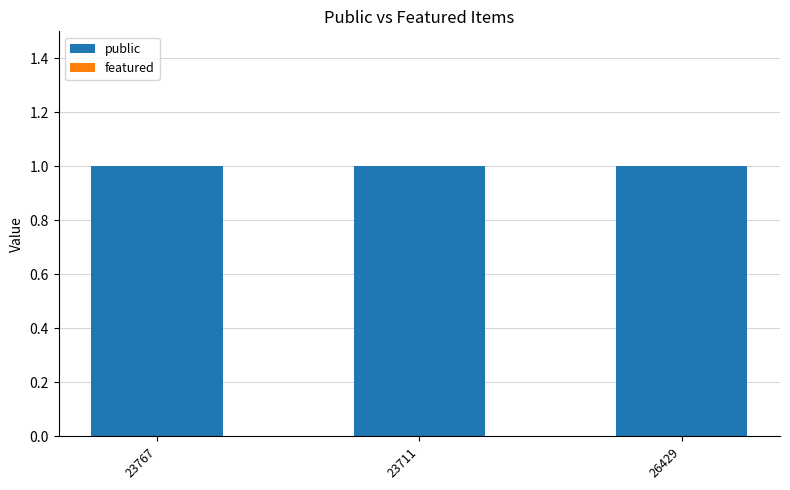

How many bars are there in each group?

2